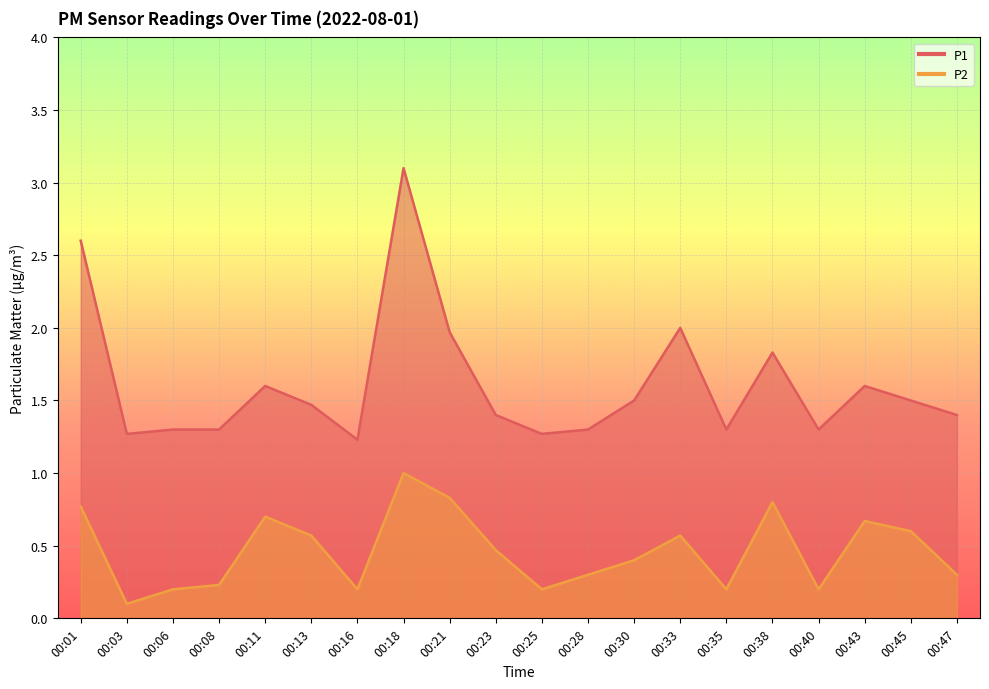

What is the value of the P1 point at the 19th from the left?

1.5